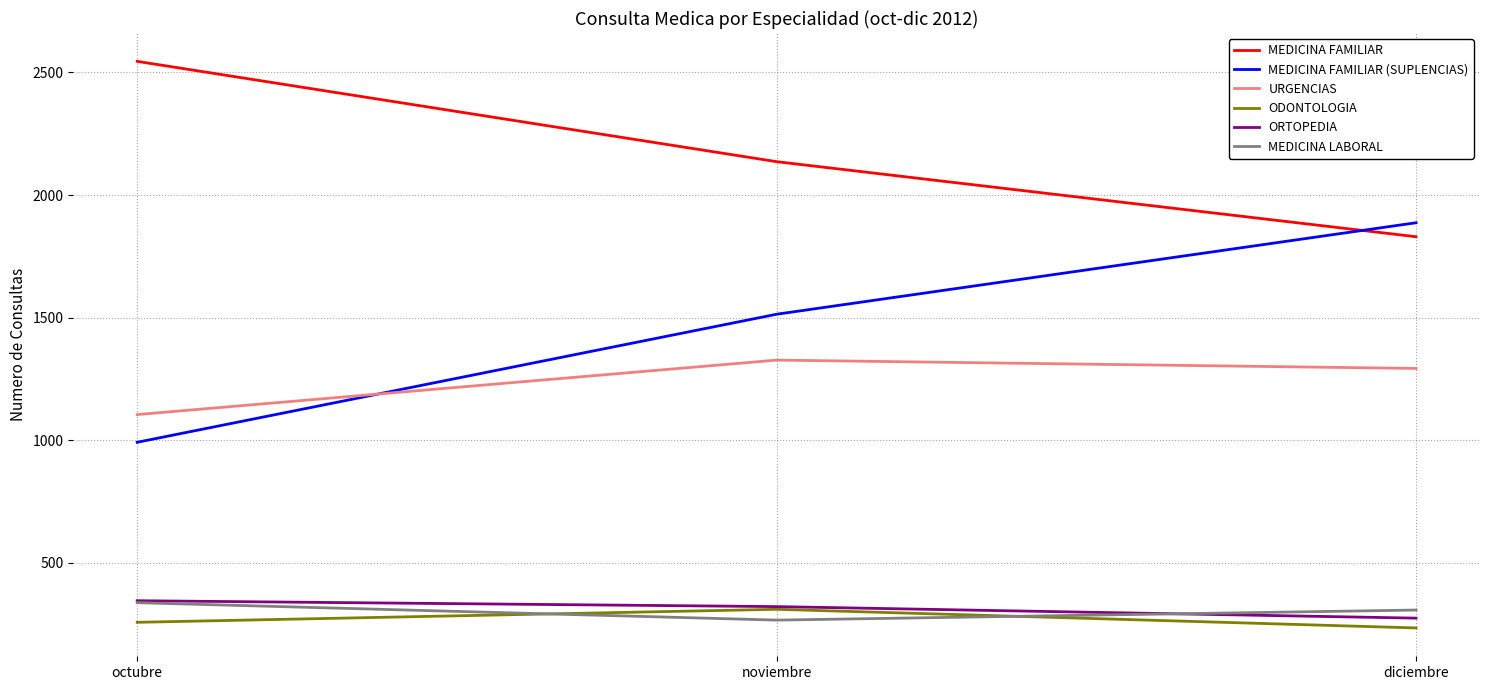

What is the sum of the ODONTOLOGIA values at noviembre and octubre?

569